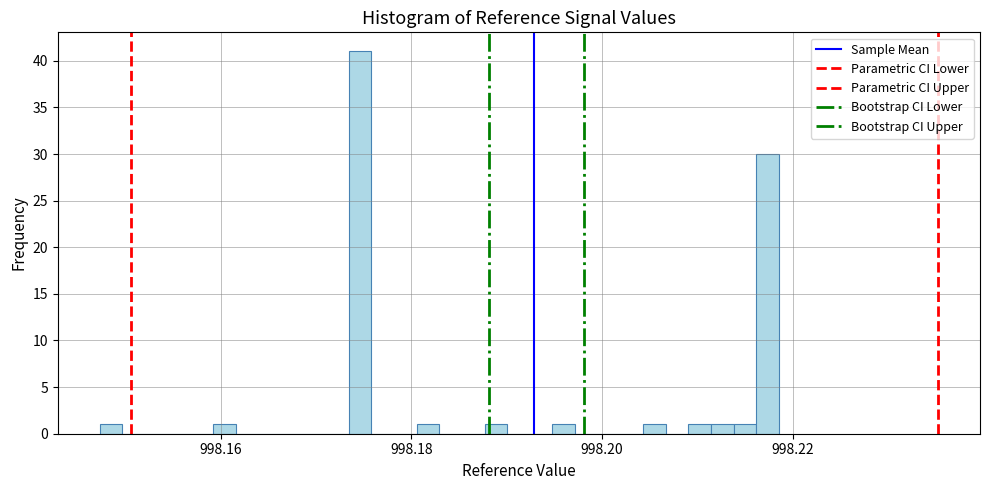

Read against the x-axis, roughly where is the centre of the tallest bar?

998.174